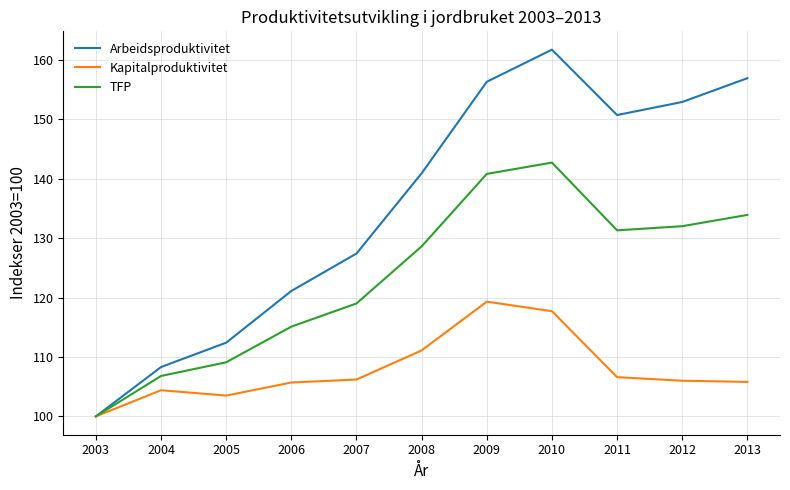

Does the chart display data point markers on the line(s)?

No